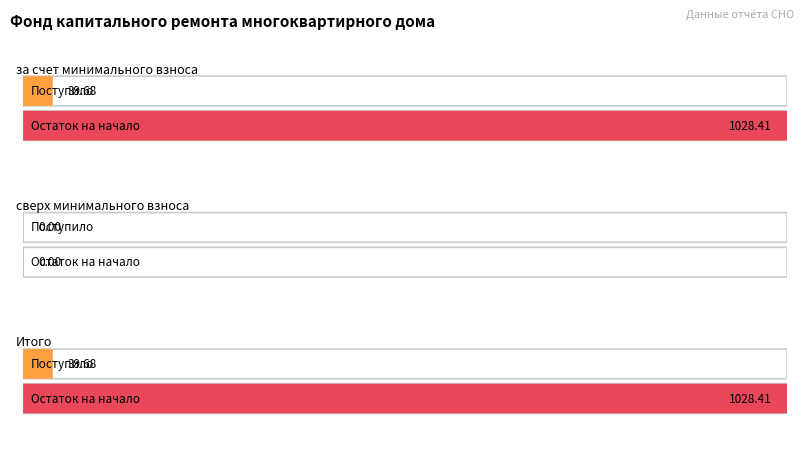

How many groups of bars are there?

3